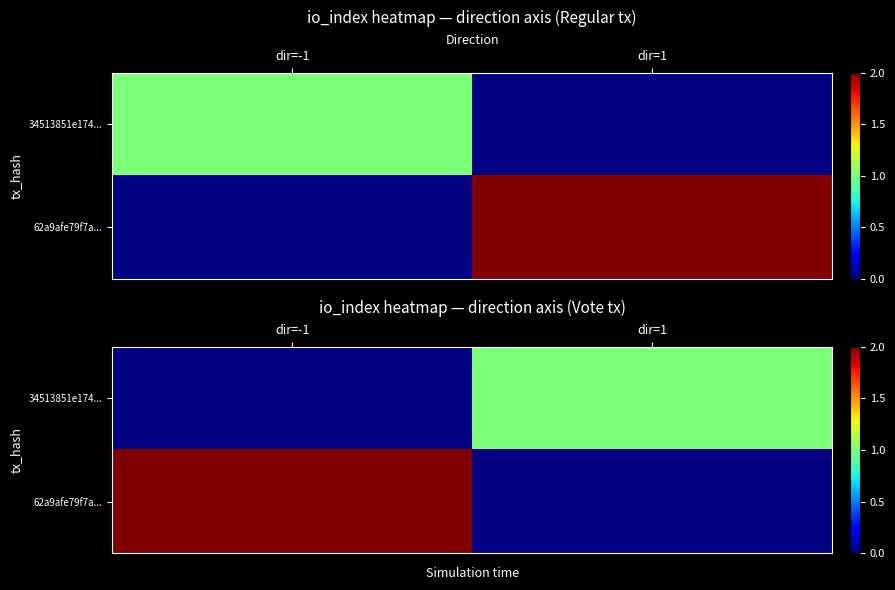

Where is 62a9afe79f7a... nearest to the value 2?

dir=-1